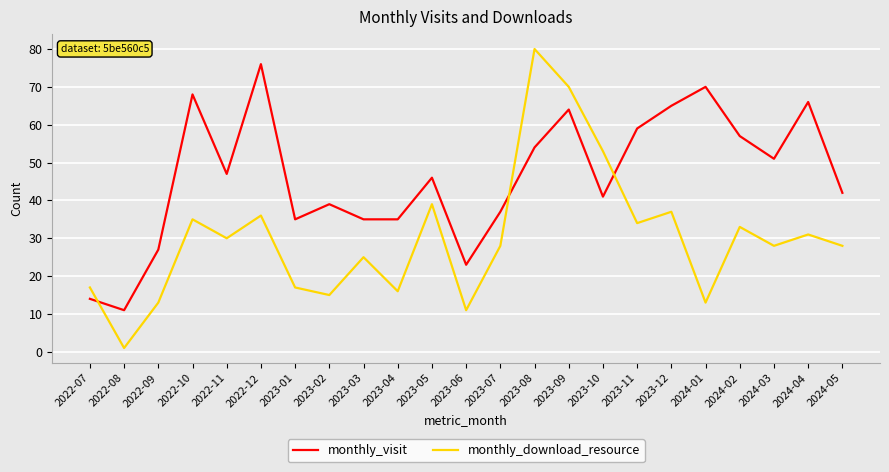

Rank the series at 2023-04 from highest to lowest value.

monthly_visit, monthly_download_resource